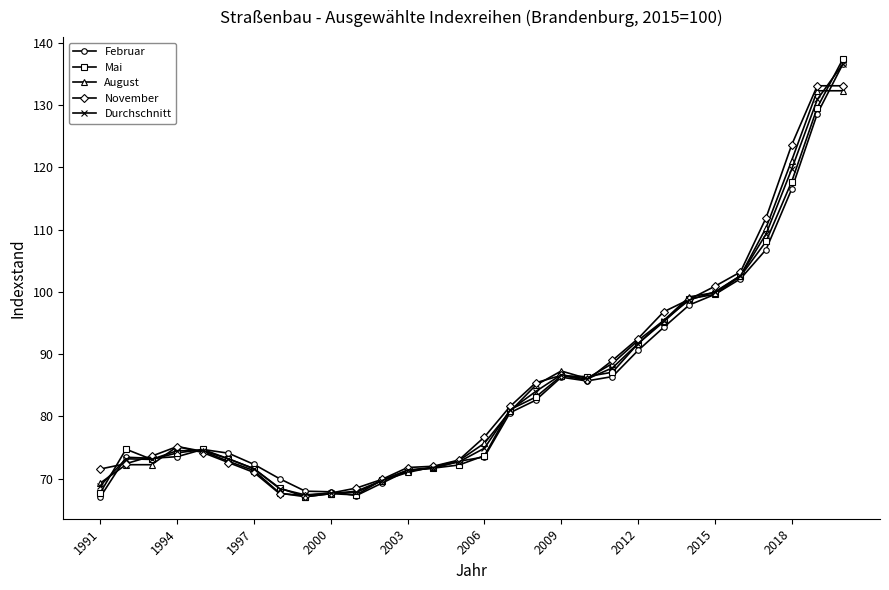

What is the value of the November point at the 24th from the left?

98.8